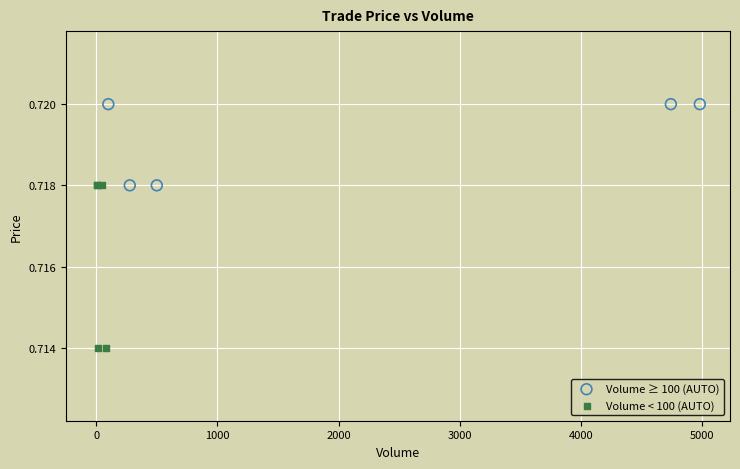

Which series contains the highest Y value?

Volume ≥ 100 (AUTO)